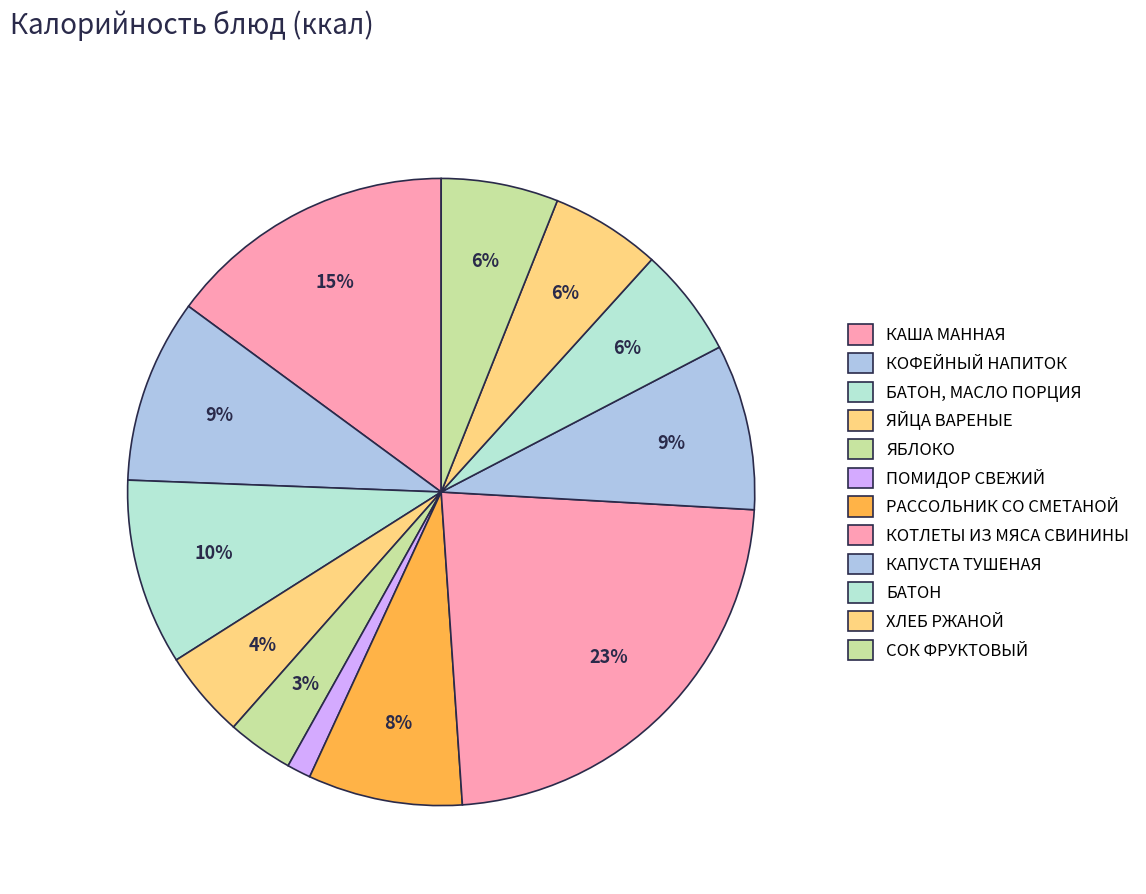

What percentage do ЯБЛОКО and ЯЙЦА ВАРЕНЫЕ together represent?

7.9%